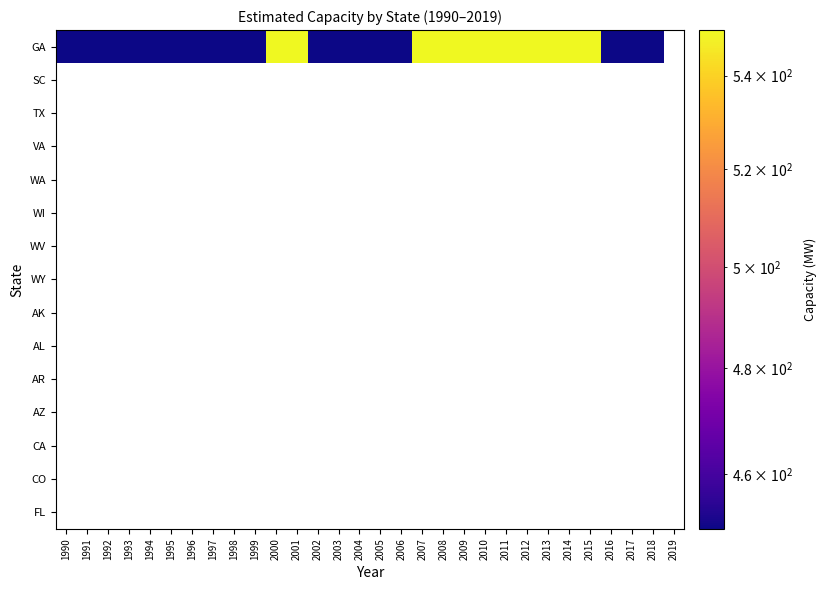

What is the spread (max minus min) of values at 2003?

450